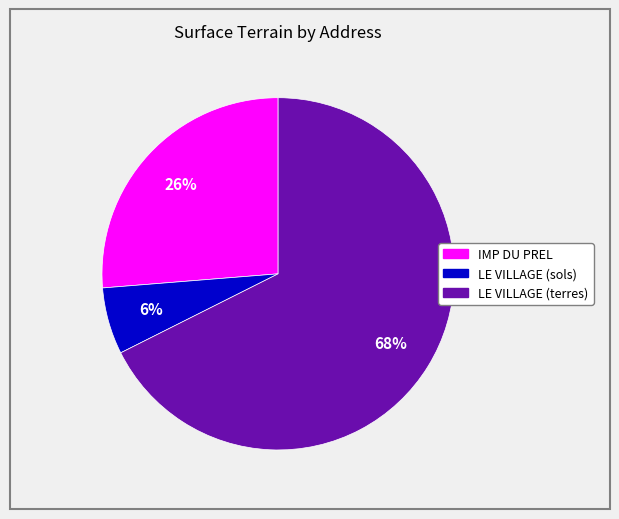

How many segments does this pie chart have?

3